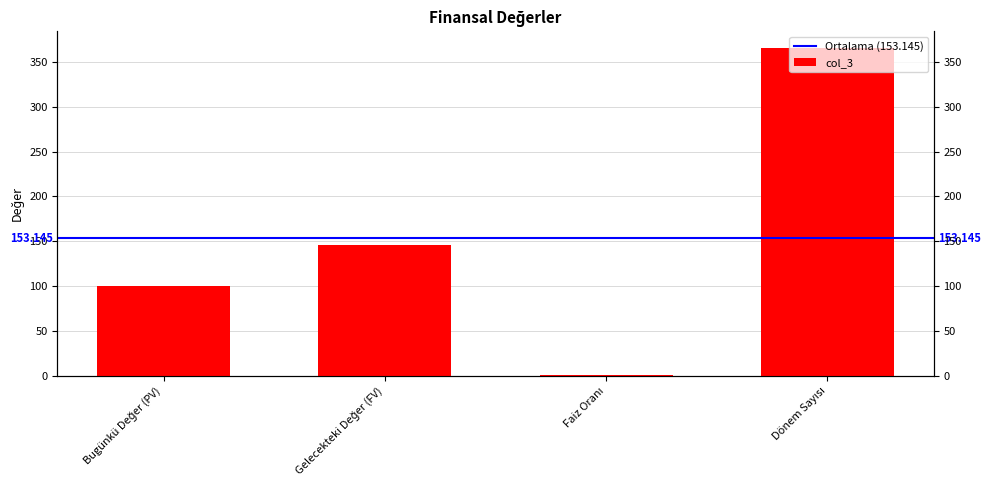

At which label is the value closest to 183?

Gelecekteki Değer (FV)